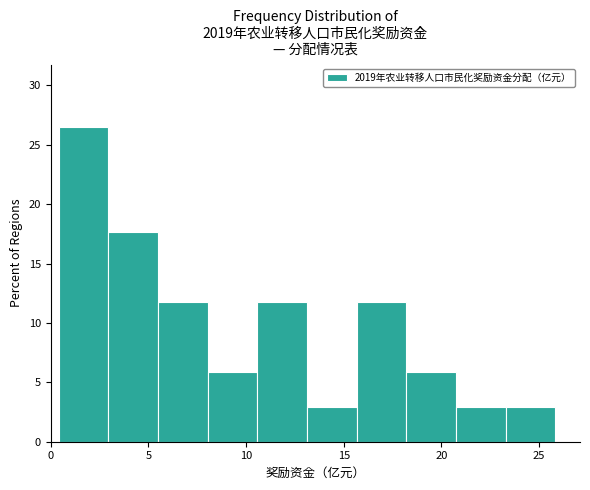

How tall is the bar that spans 20.5 to 23.5 on the x-axis? Neither the bar edges nor the heights are printed on the chart, so give them approximately, as read against the axes.

3.0